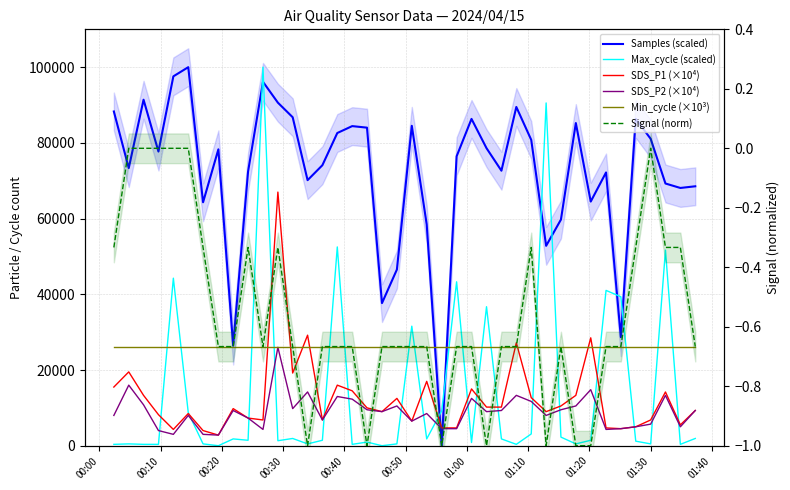

What are all the series names shown in the legend?

Samples (scaled), Max_cycle (scaled), SDS_P1 (×10⁴), SDS_P2 (×10⁴), Min_cycle (×10³), Signal (norm)